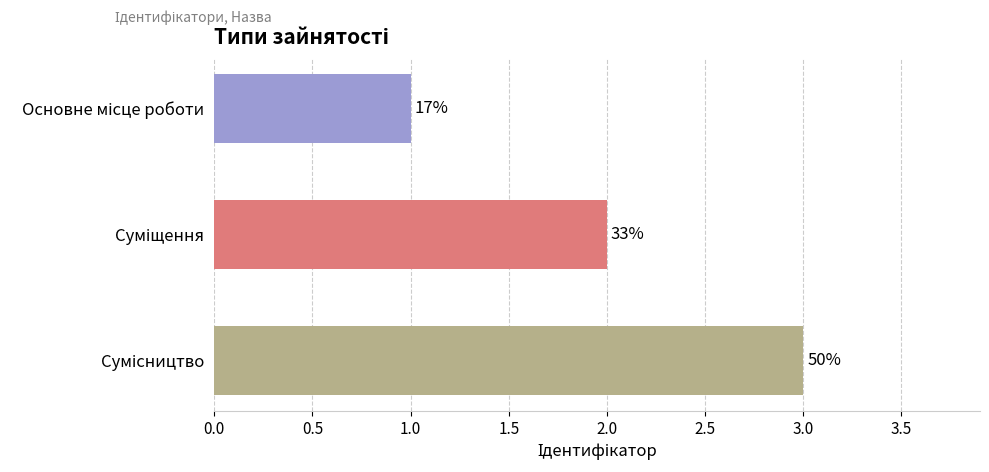

Are the bars horizontal?

Yes